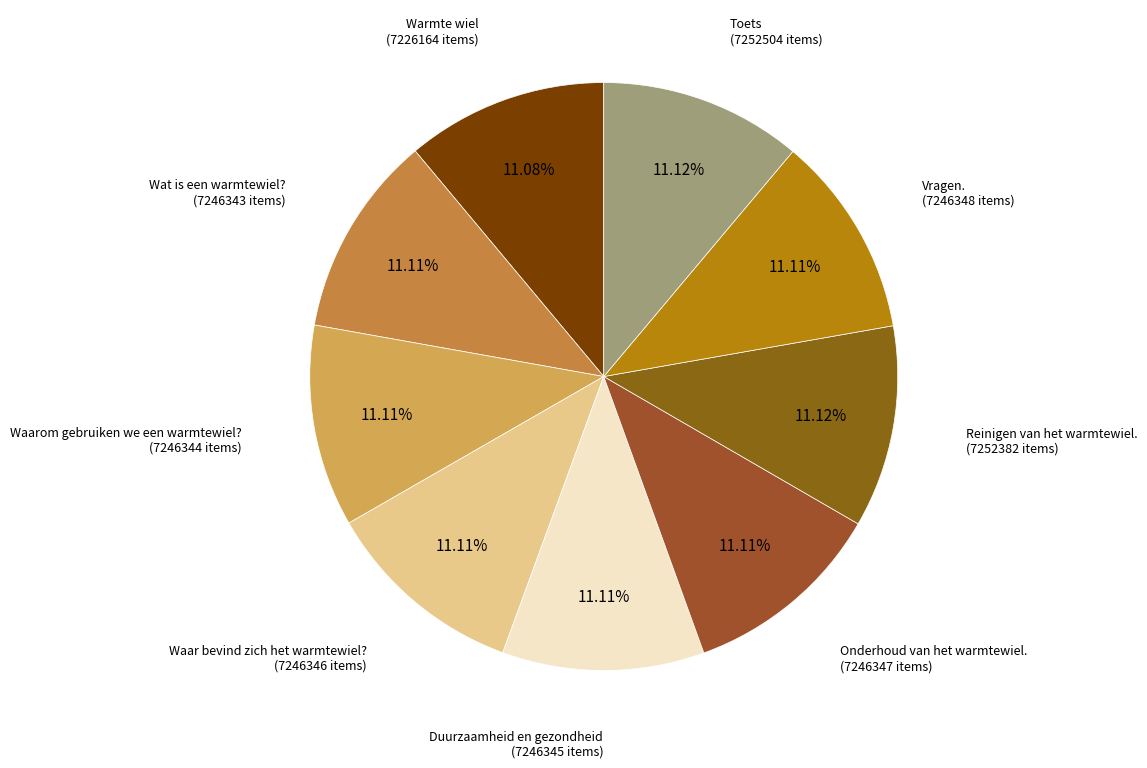

Does Waar bevind zich het warmtewiel? account for over 50% of the chart?

No